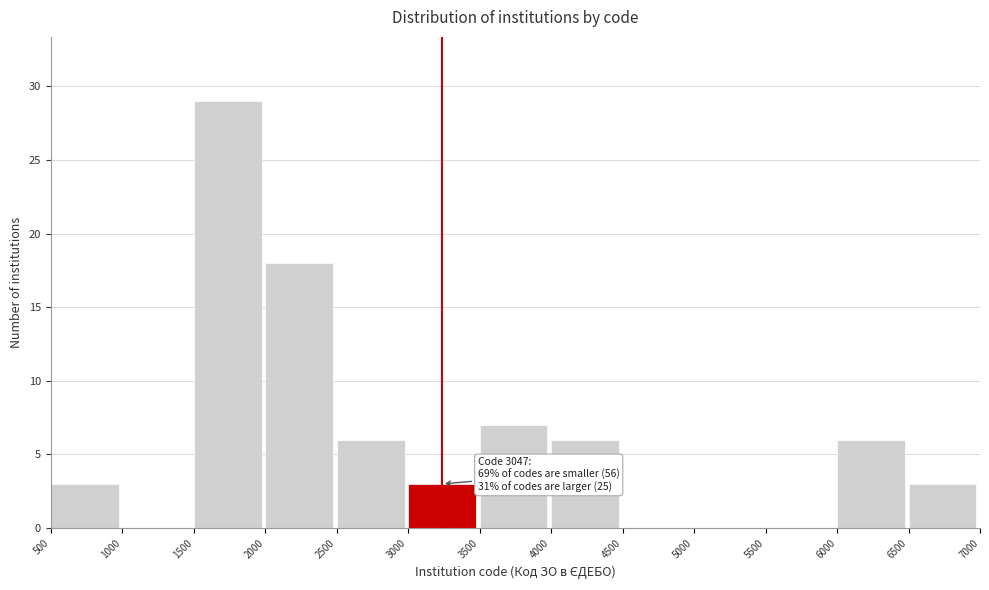

Which range on the x-axis has the tallest bar?

1500 to 2000